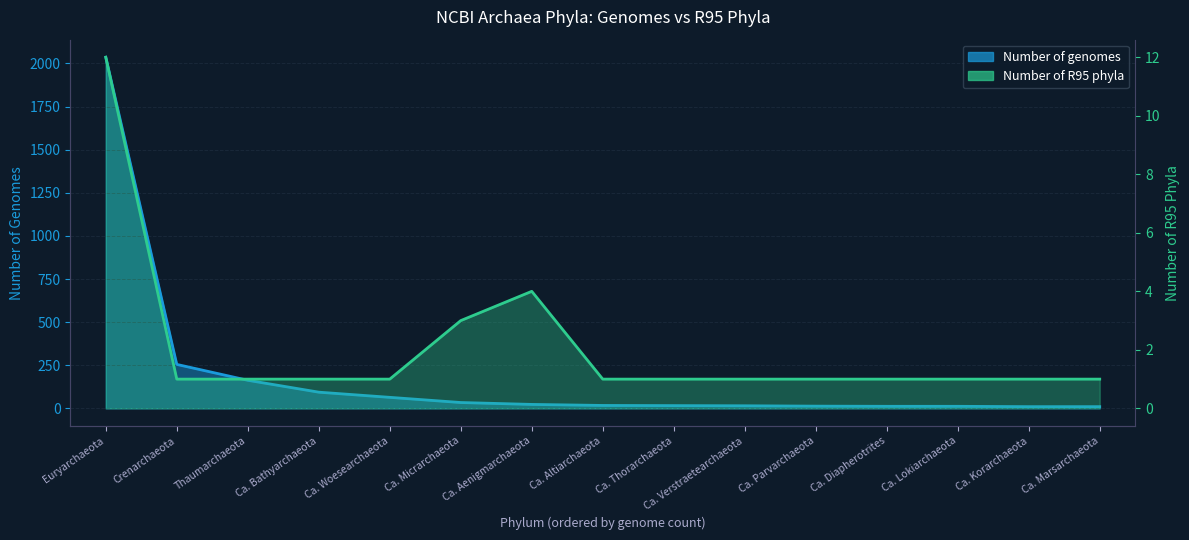

List the labels in order of Number of R95 phyla value, largest first.

Euryarchaeota, Ca. Aenigmarchaeota, Ca. Micrarchaeota, Crenarchaeota, Thaumarchaeota, Ca. Bathyarchaeota, Ca. Woesearchaeota, Ca. Altiarchaeota, Ca. Thorarchaeota, Ca. Verstraetearchaeota, Ca. Parvarchaeota, Ca. Diapherotrites, Ca. Lokiarchaeota, Ca. Korarchaeota, Ca. Marsarchaeota